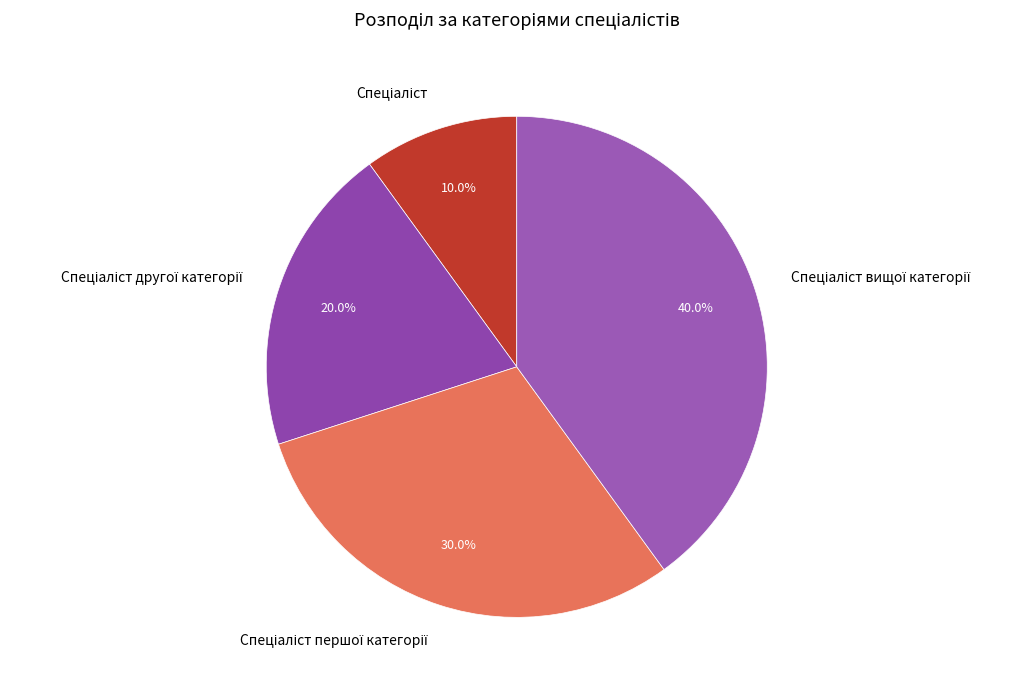

How many slices are in this pie chart?

4